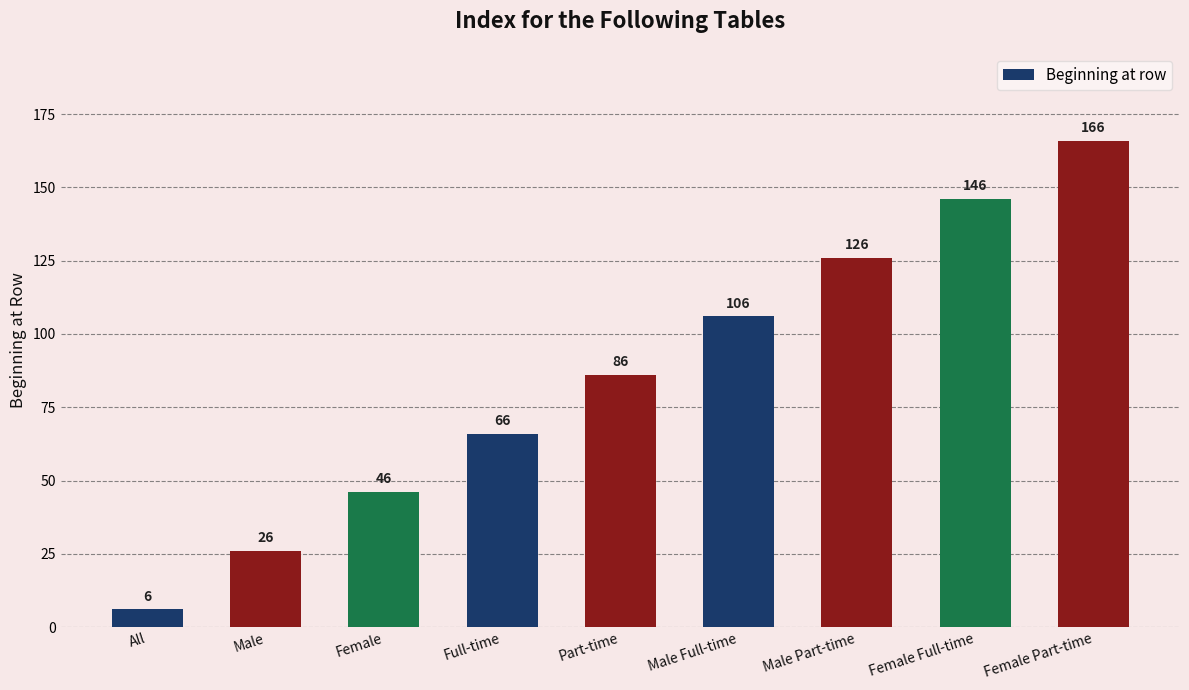

What is the maximum value shown in the chart?

166